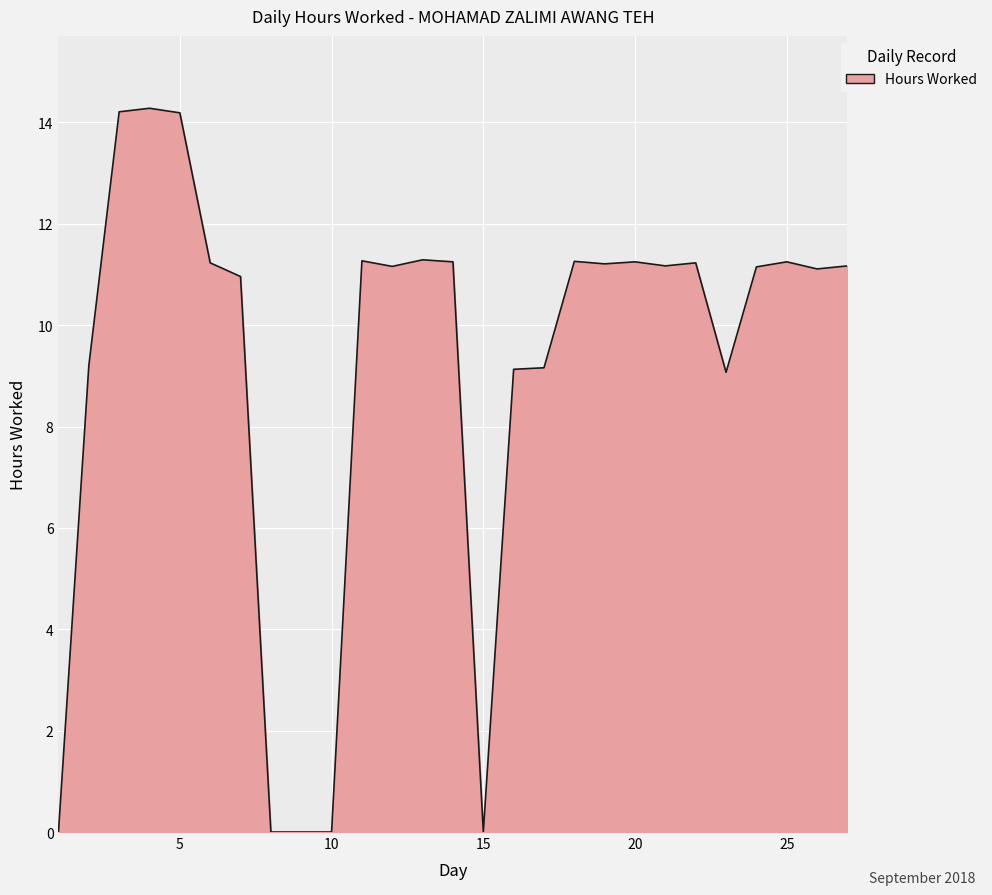

What is the difference between the maximum and minimum values?

14.3